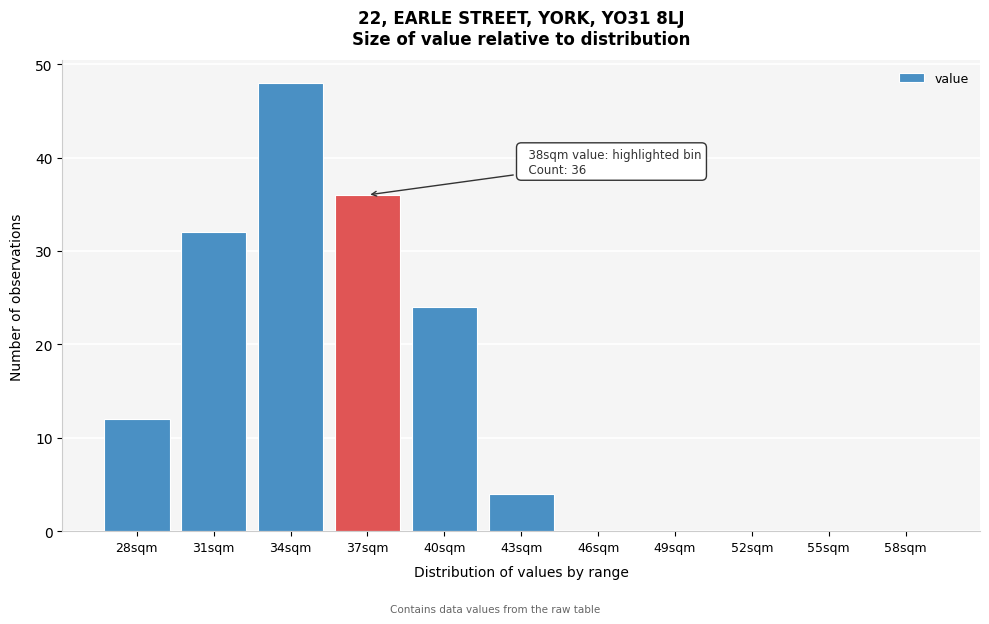

Reading left to right, transcribe all the data shown in this chart.

28sqm=12	31sqm=32	34sqm=48	37sqm=36	40sqm=24	43sqm=4	46sqm=0	49sqm=0	52sqm=0	55sqm=0	58sqm=0